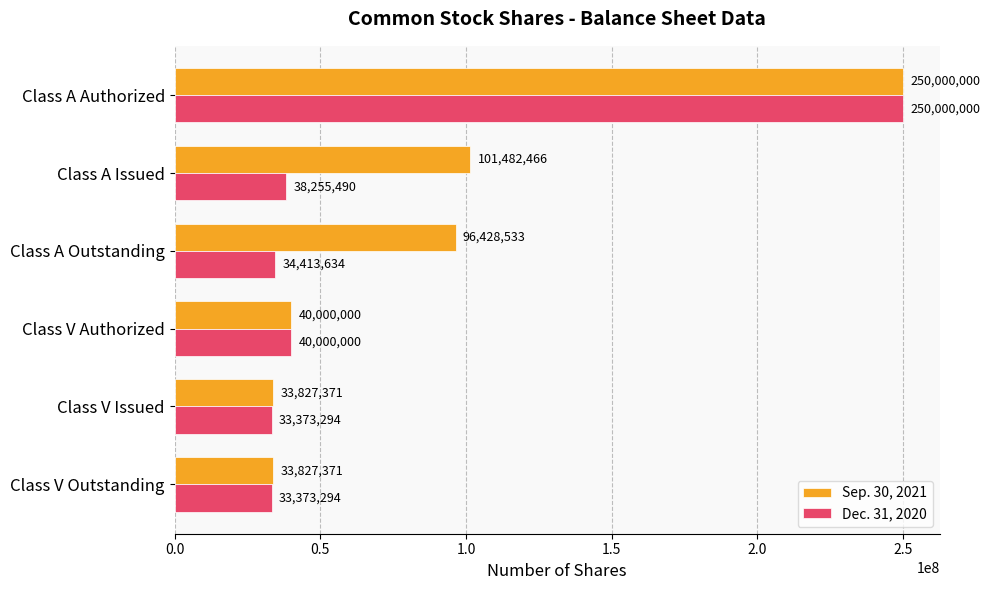

What is the difference between the maximum and minimum values in the Dec. 31, 2020 series?

216626706